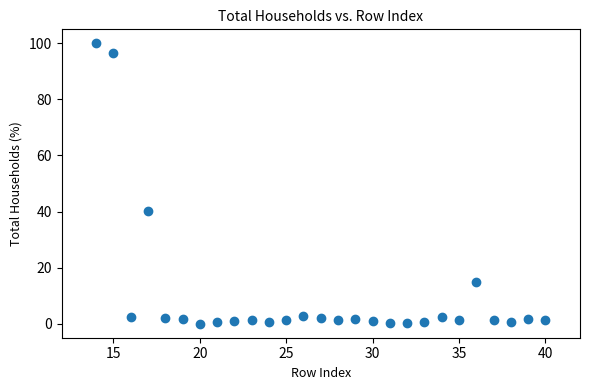

What Y value in the scatter plot is closest to 50?

40.1